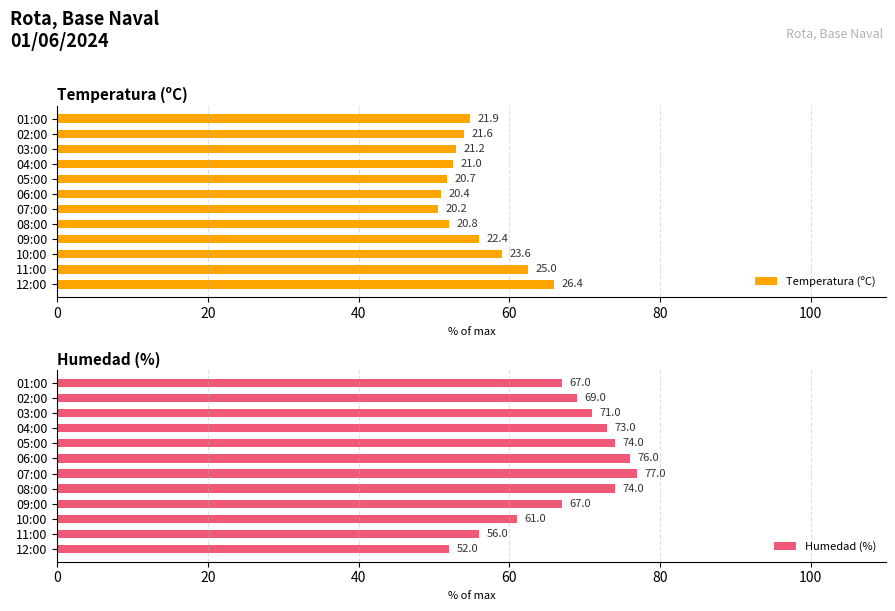

What is the average value of the Humedad (%) series?

68.1